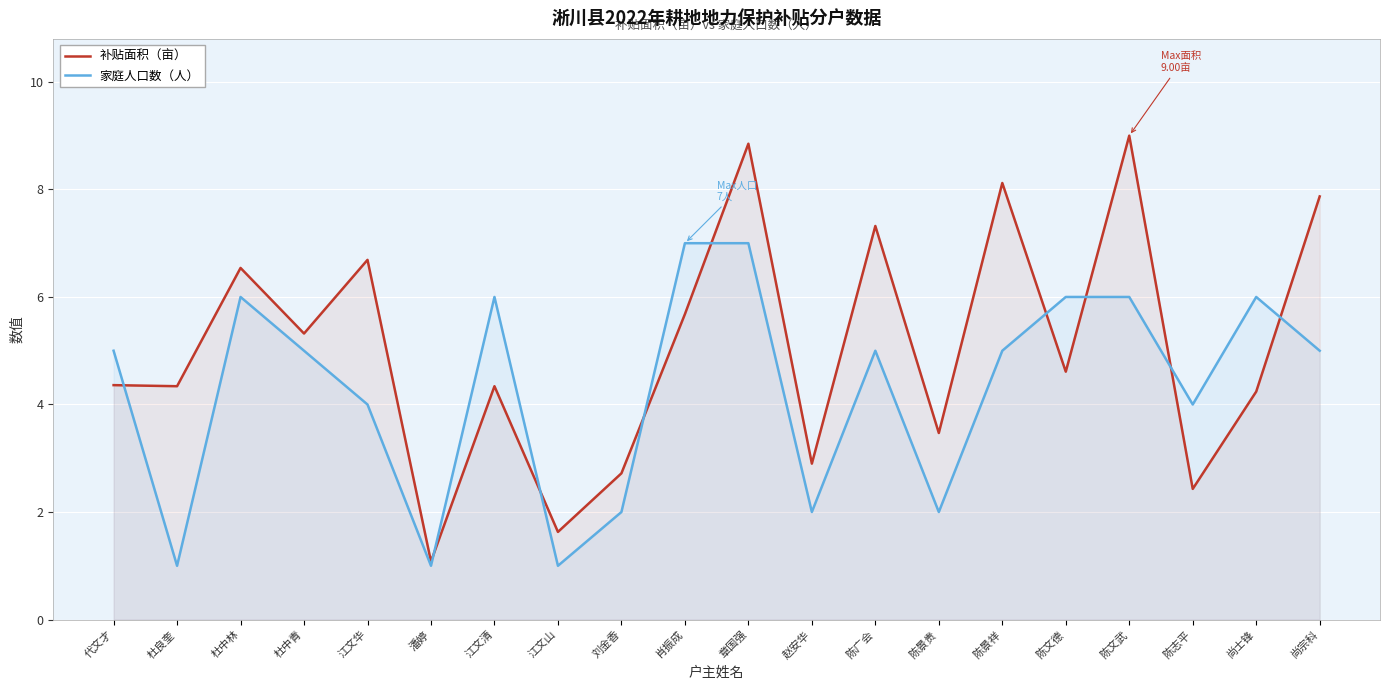

What is the label of the 9th point from the left?

刘金香